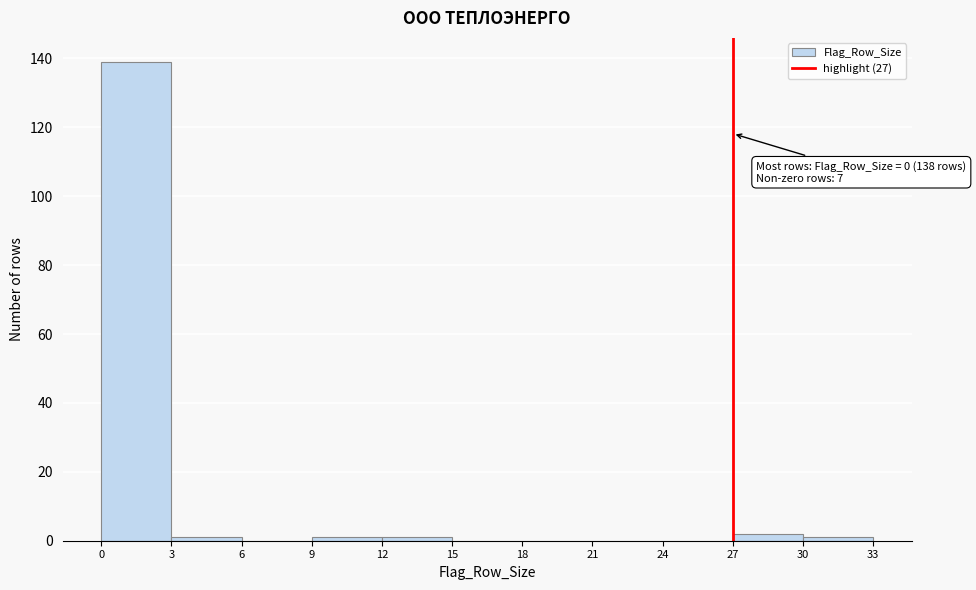

Over which range of the x-axis is the bar tallest?

0 to 3